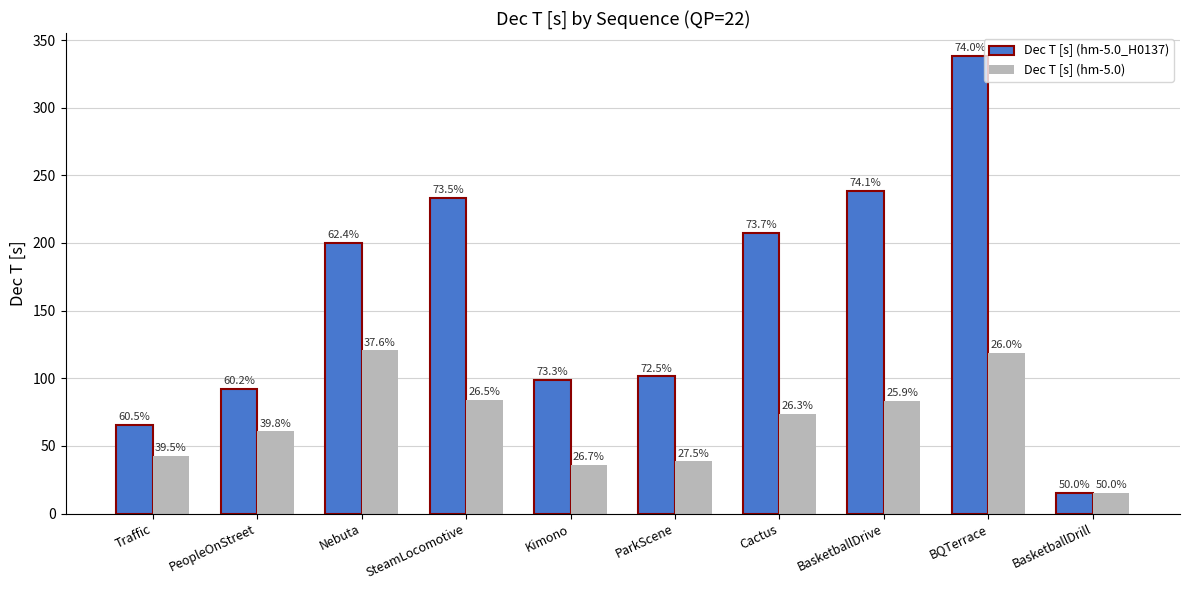

The value of Dec T [s] (hm-5.0_H0137) at Nebuta is 200.0. True or false?

True